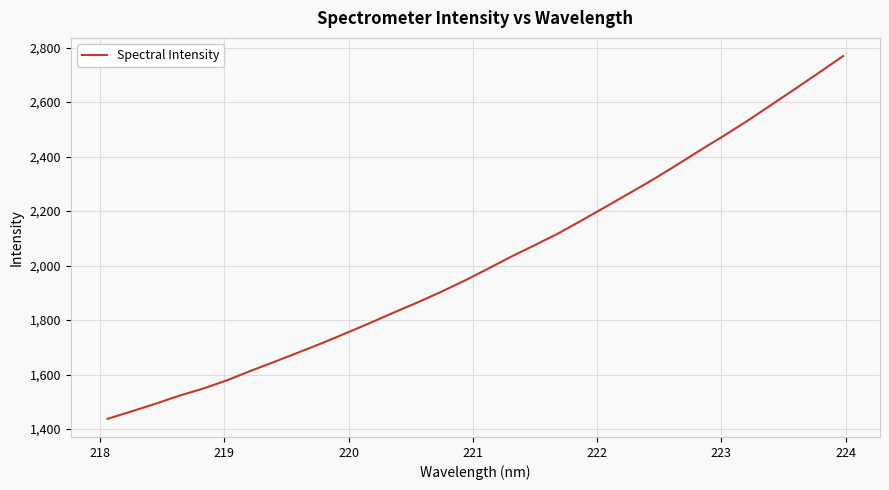

What is the difference between the maximum and minimum values?

1331.3